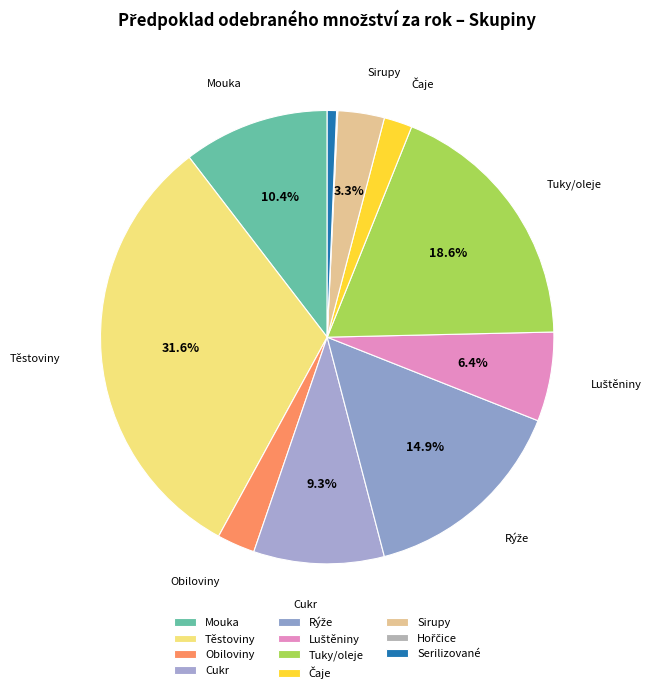

To the nearest percent, what percentage of the pie is Rýže?

15%